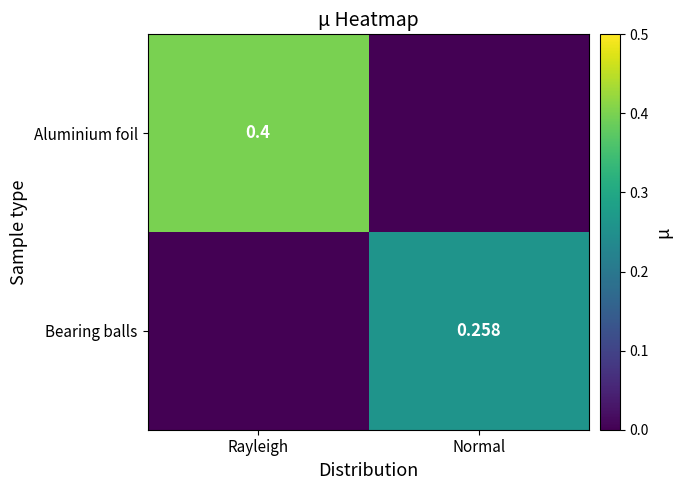

At which category is the sum across all series the highest?

Rayleigh